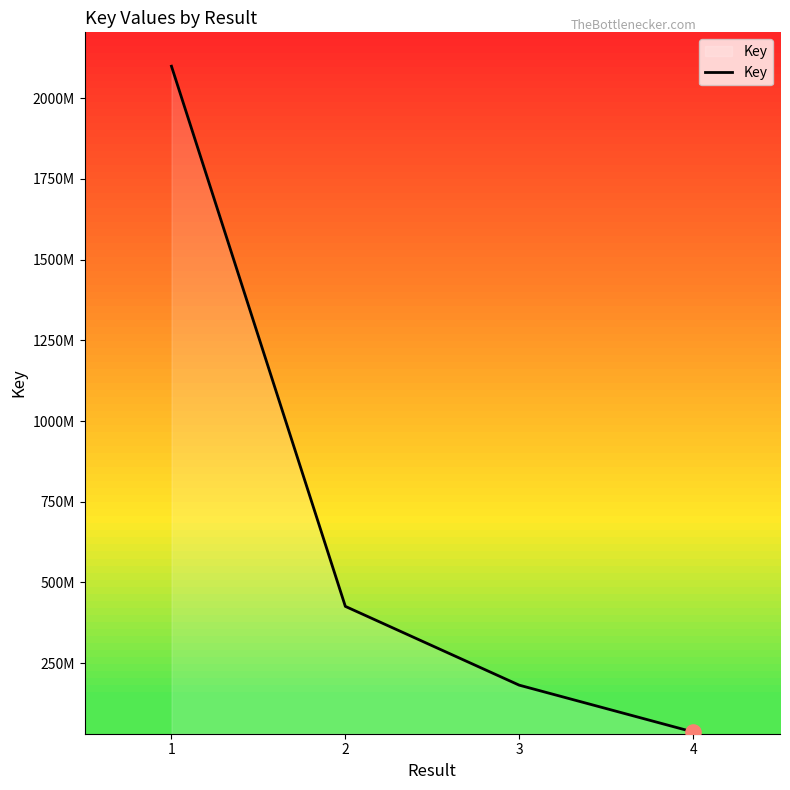

Does the chart have visible grid lines?

No